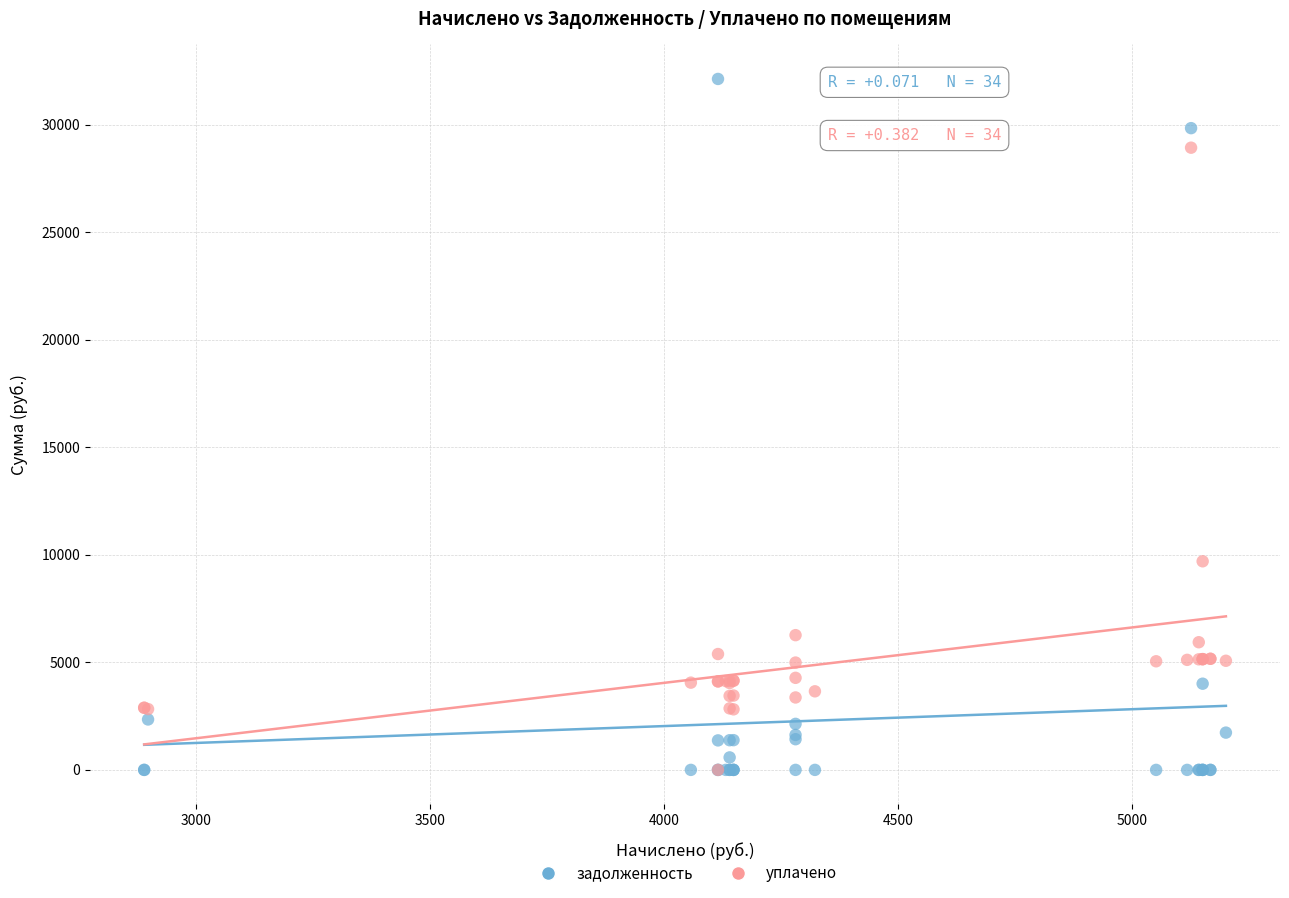

In the уплачено series, what Y value is closest to 14467?

9700.8